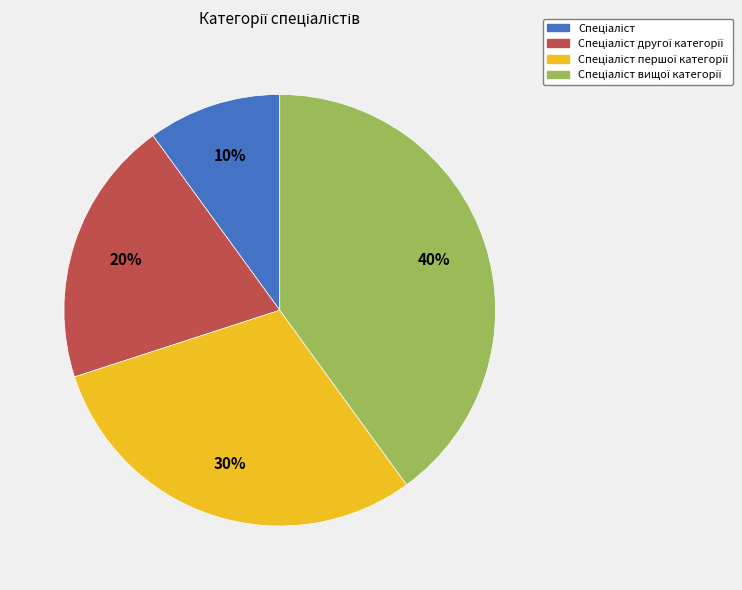

To the nearest percent, what is the difference between the largest and smallest slice percentages?

30%